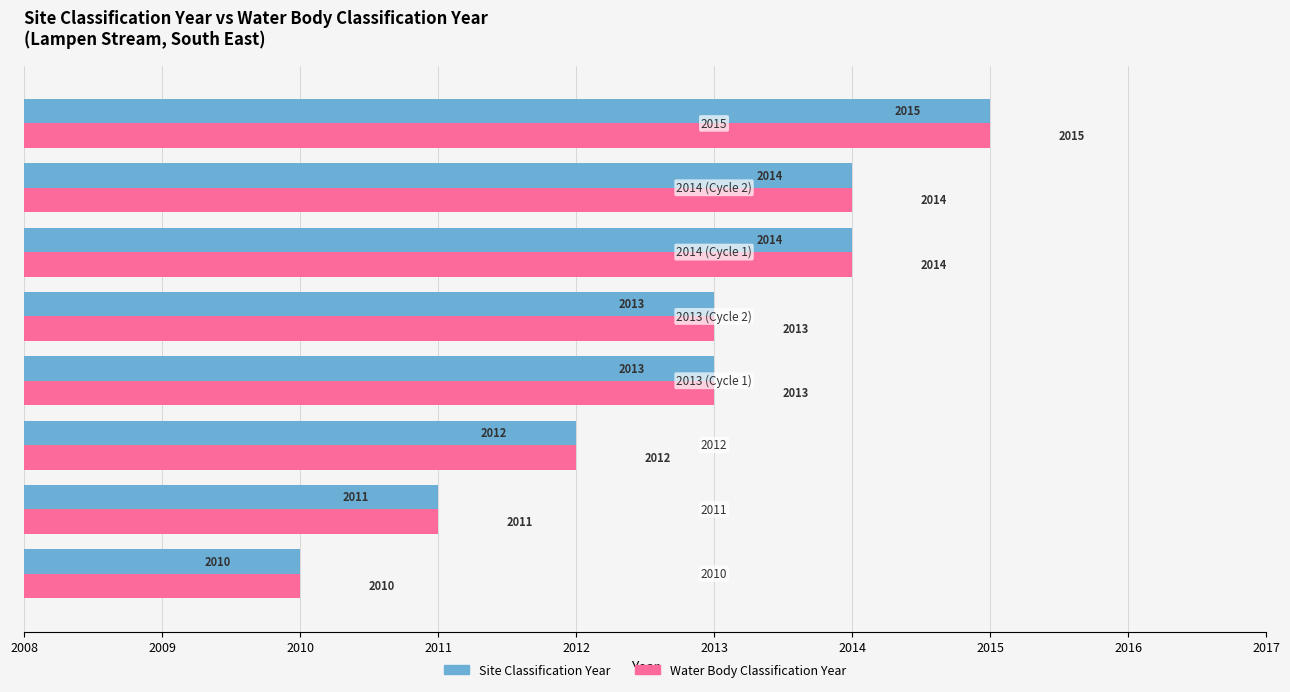

At which category is the sum across all series the highest?

2015